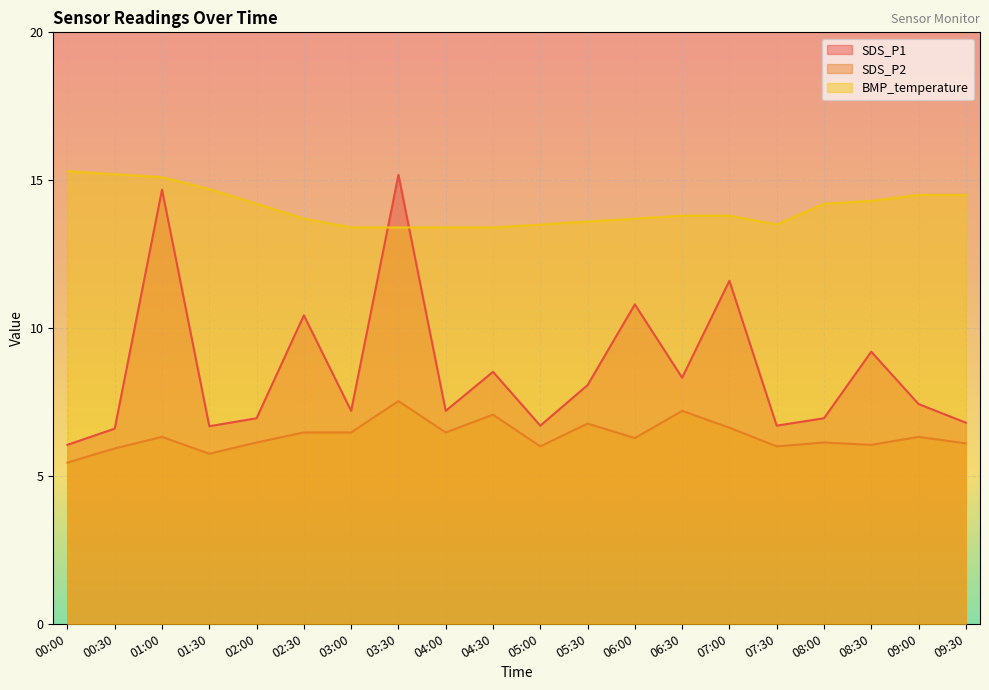

What is the label of the 18th point from the right?

01:00